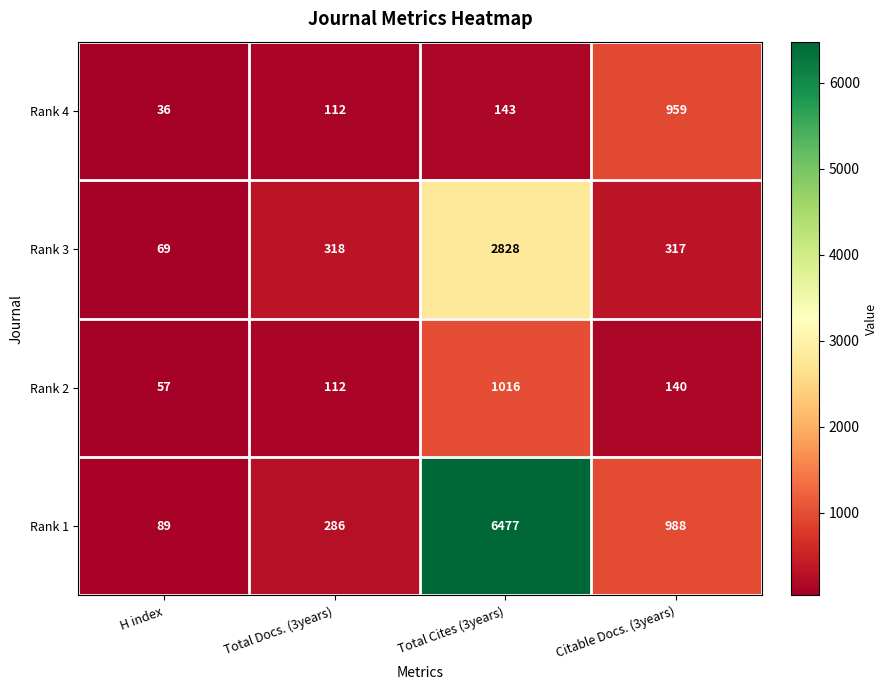

At which category does the chart reach its peak across all series?

Total Cites (3years)